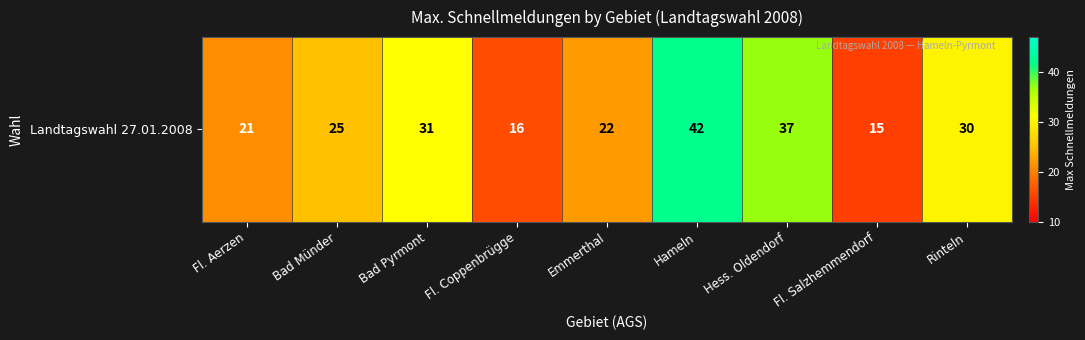

What is the difference between the values at Fl. Coppenbrügge and Fl. Aerzen?

5